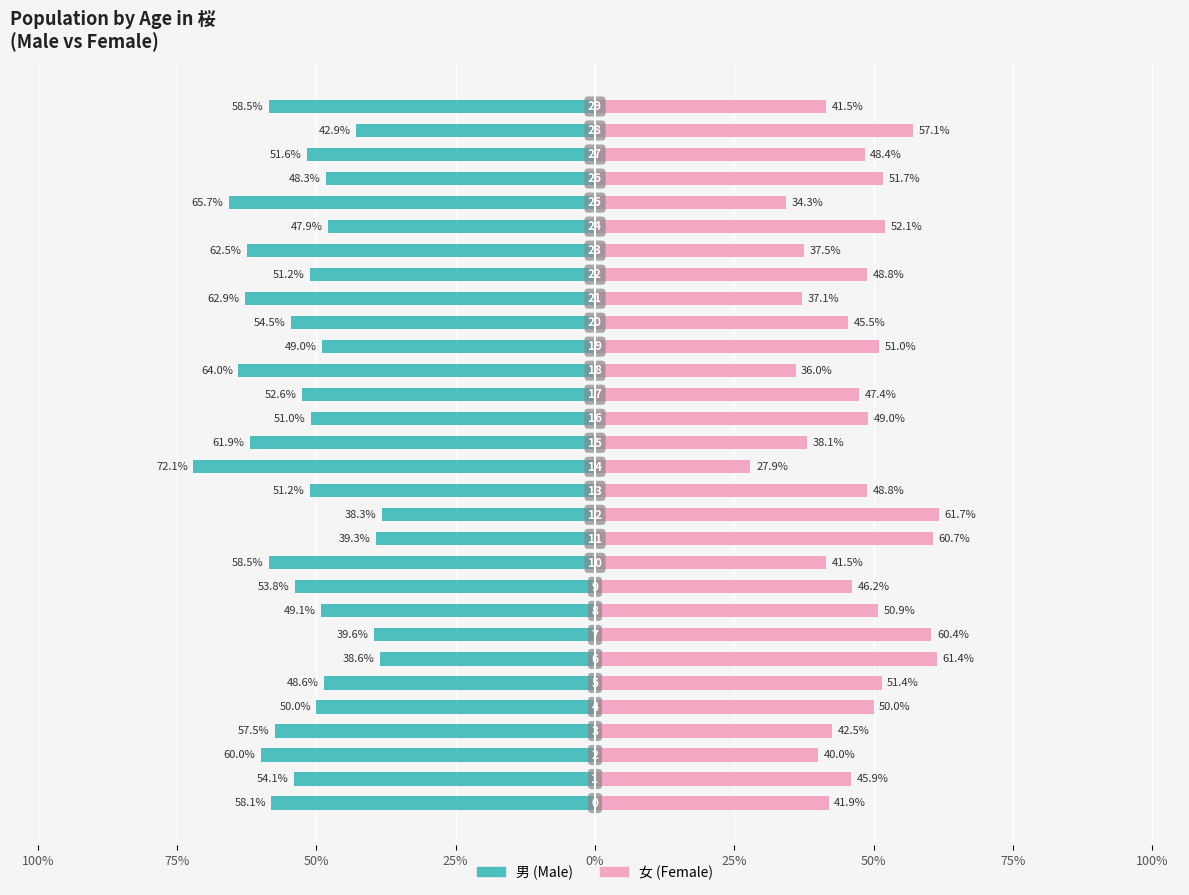

What is the label of the 25th bar from the right?

25%